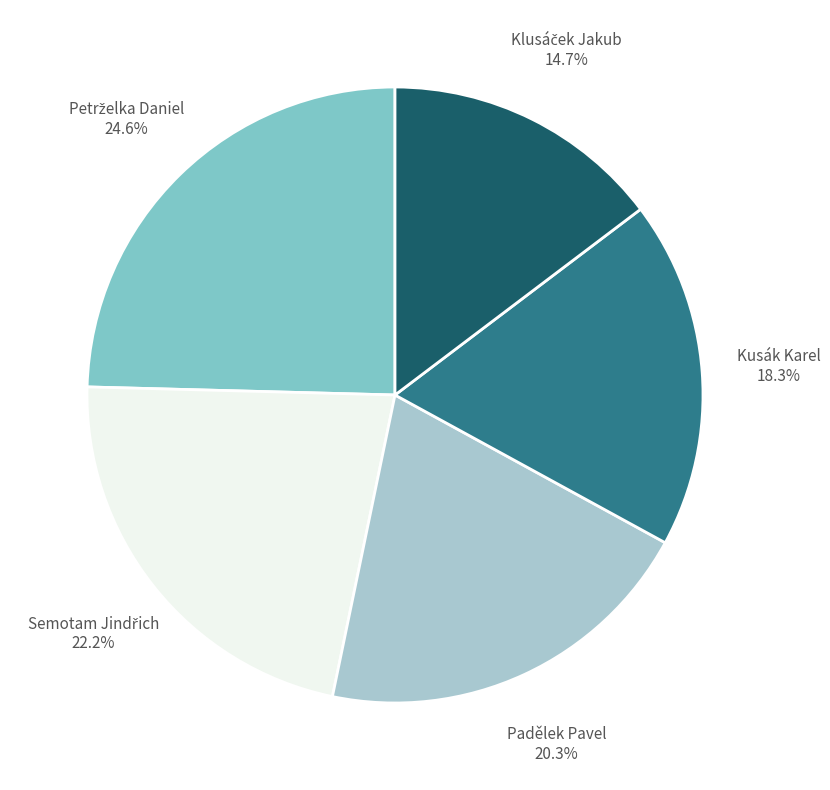

Is there any slice that represents more than half of the pie?

No